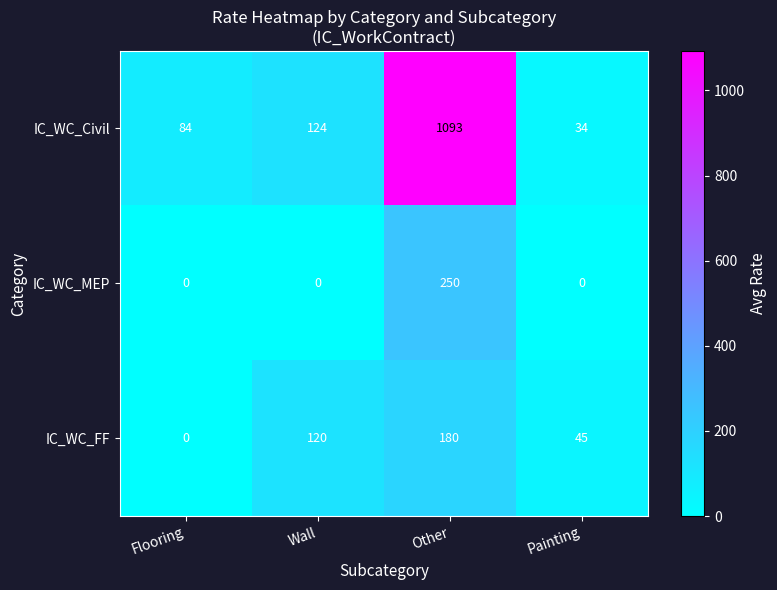

Reading left to right, extract all data points from this chart.

IC_WC_Civil: Flooring=84	Wall=124	Other=1093	Painting=34
IC_WC_MEP: Flooring=0	Wall=0	Other=250	Painting=0
IC_WC_FF: Flooring=0	Wall=120	Other=180	Painting=45